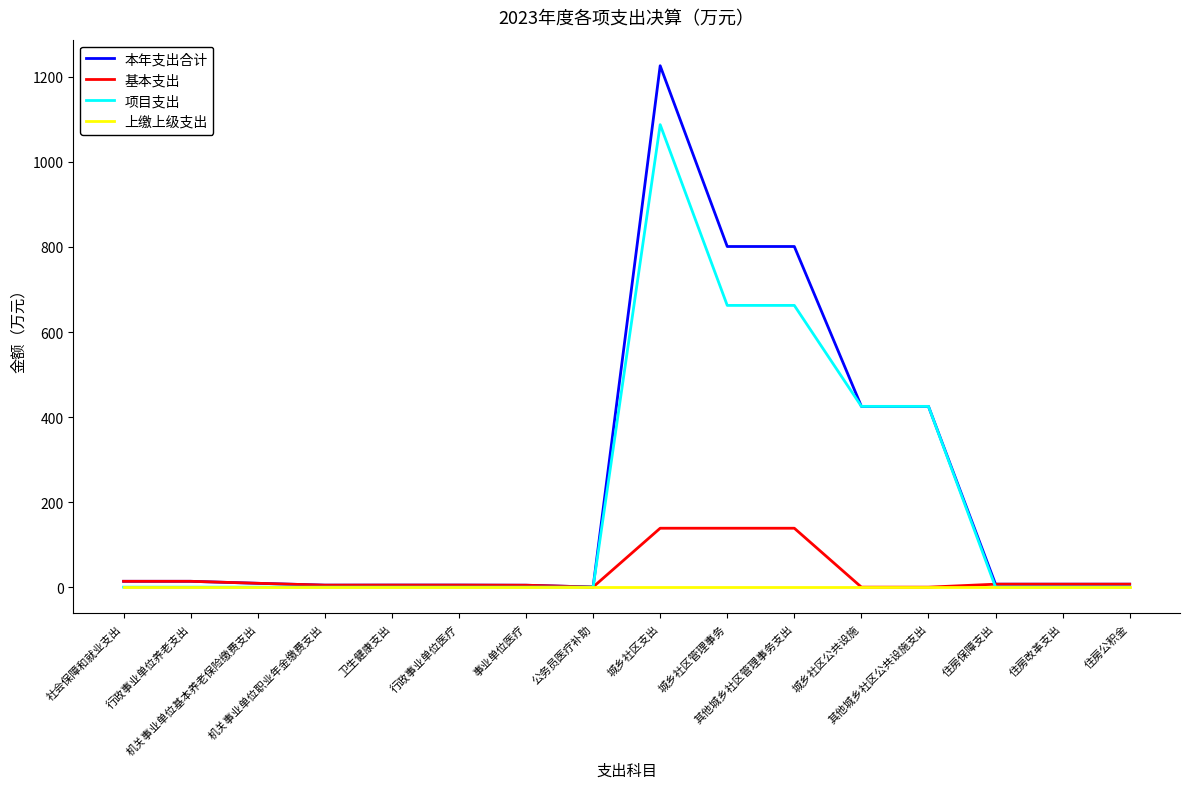

True or false: 项目支出 has more than 0 interior local peaks.

True